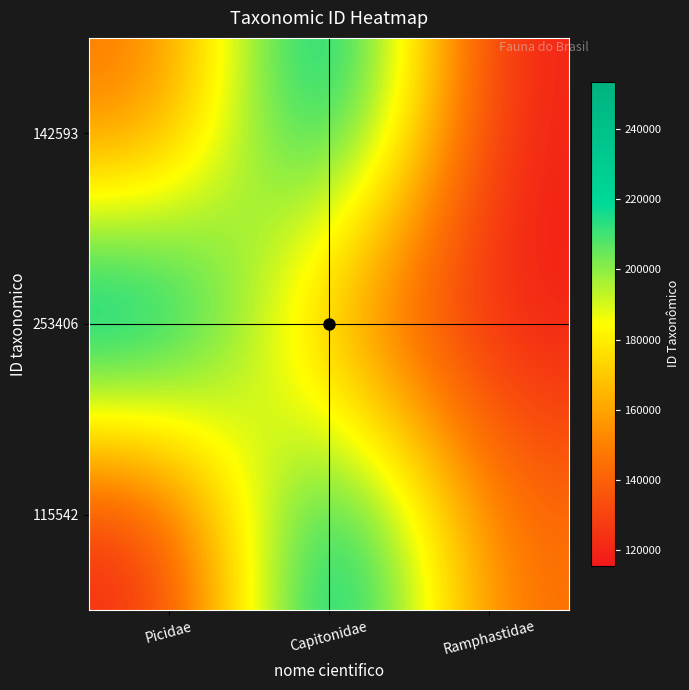

Between Picidae and Ramphastidae, which is larger?

Picidae